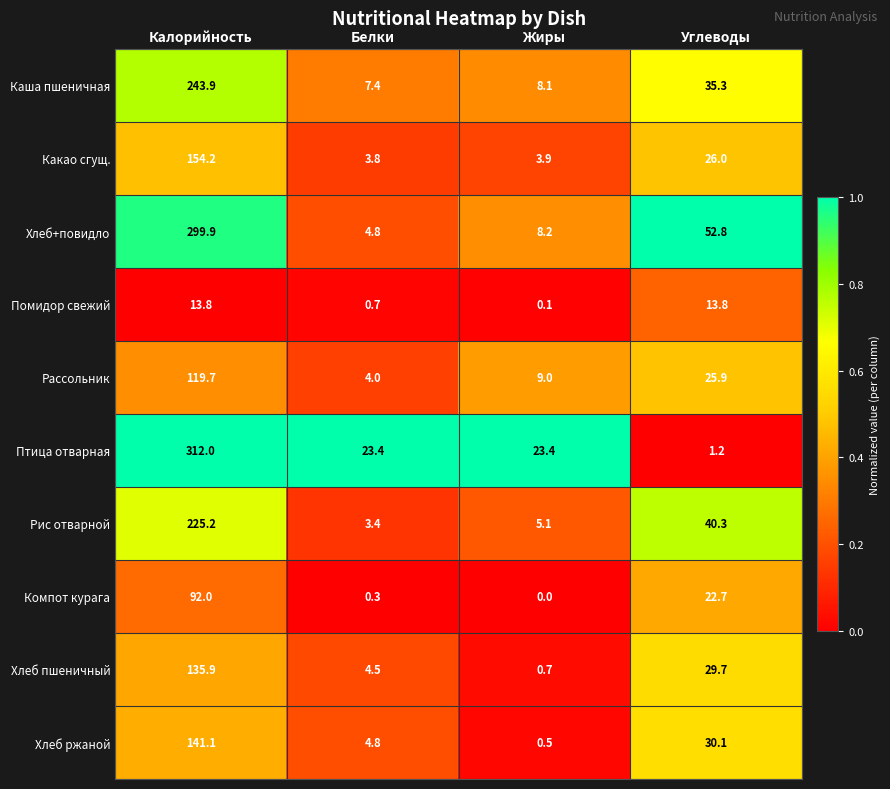

Which series changed the most between Калорийность and Белки?

Хлеб+повидло